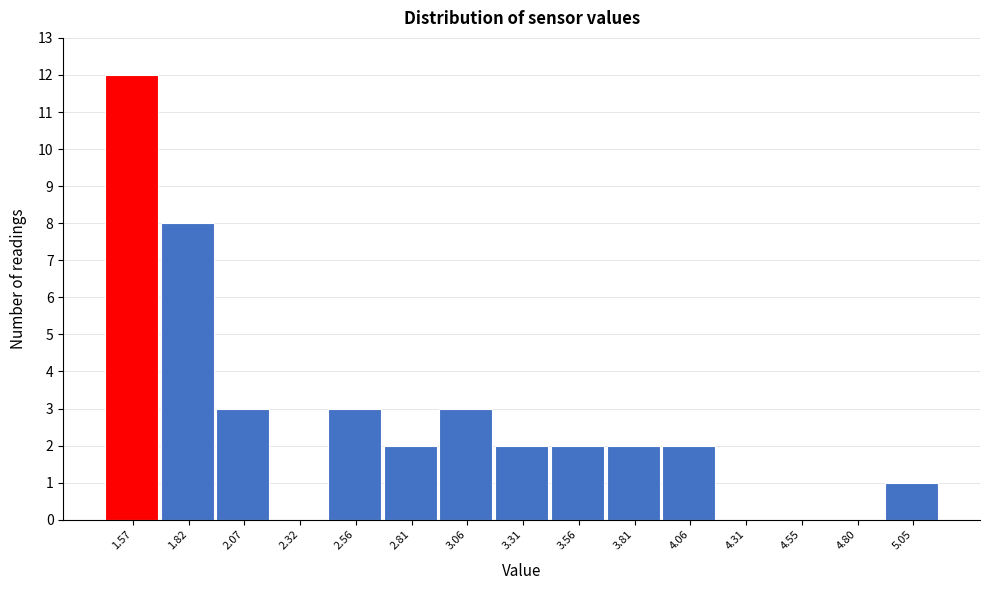

Reading right to left, extract all data points from this chart.

5.05=1	4.80=0	4.55=0	4.31=0	4.06=2	3.81=2	3.56=2	3.31=2	3.06=3	2.81=2	2.56=3	2.32=0	2.07=3	1.82=8	1.57=12